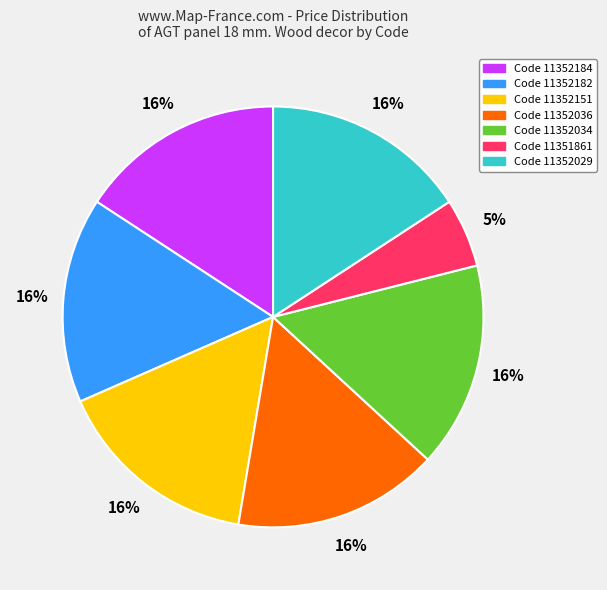

Does any single category account for the majority?

No